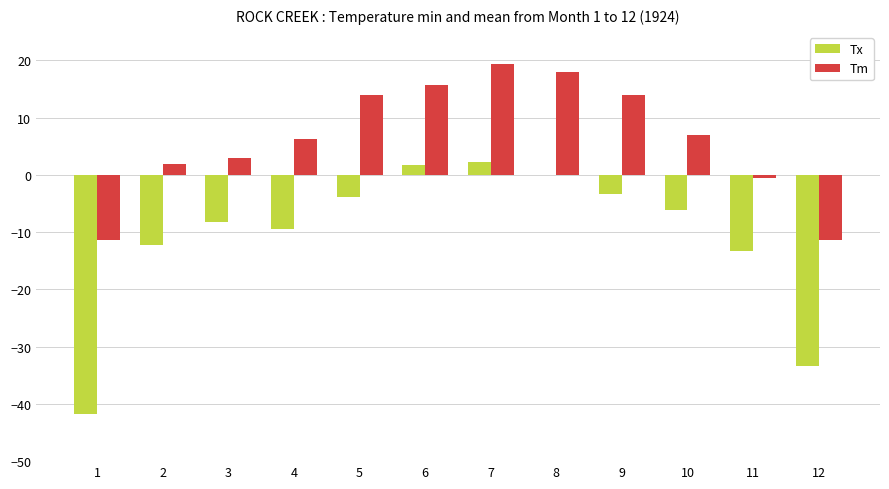

Count the number of categories in the chart.

12